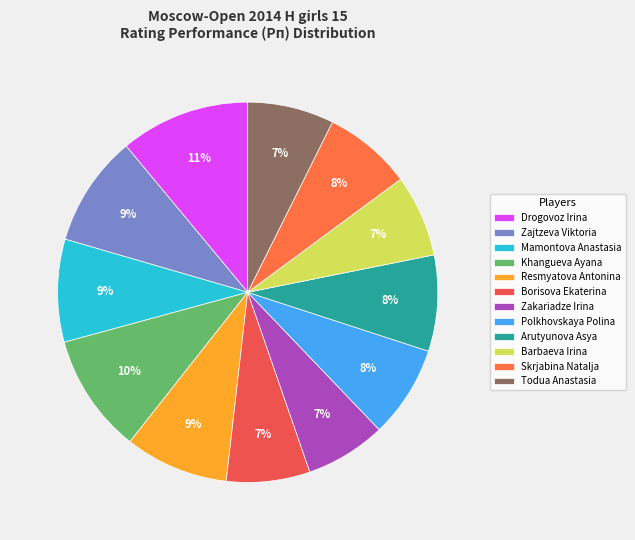

Count the number of slices in the pie.

12